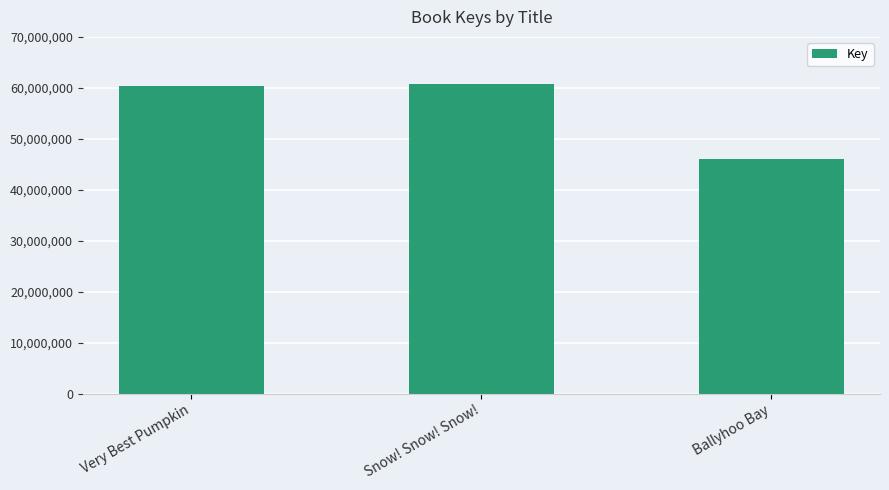

What is the smallest value displayed?

46095117